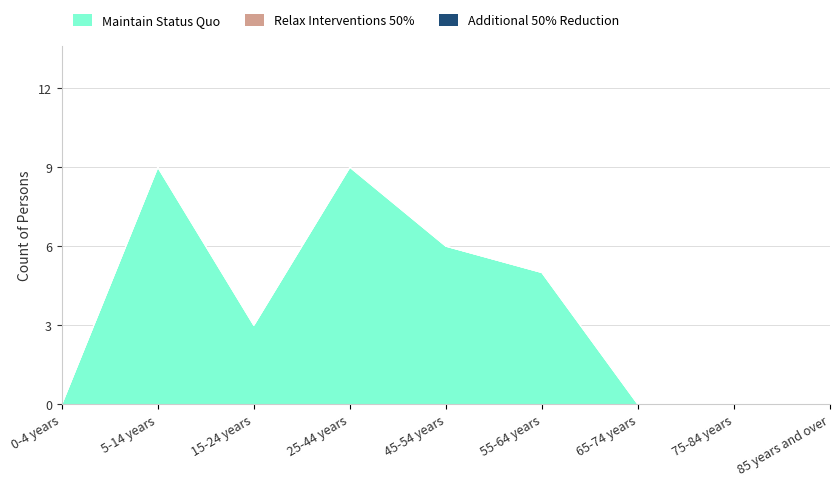

Is the value of Relax Interventions 50% at 45-54 years greater than the value of Additional 50% Reduction at 15-24 years?

No